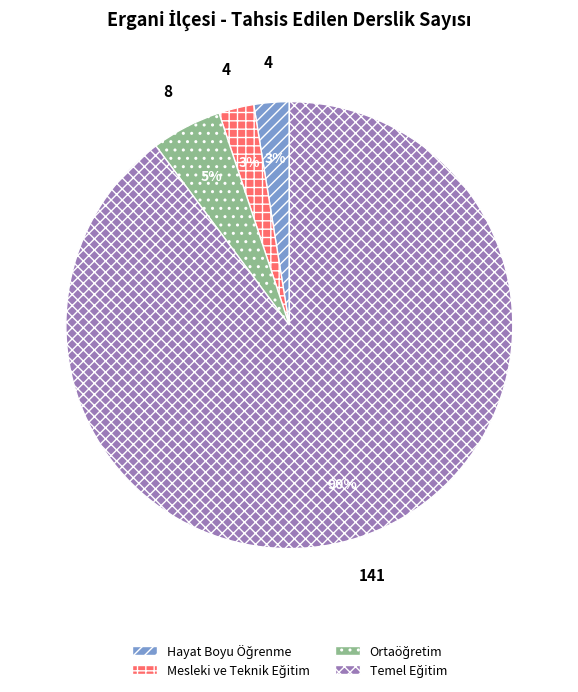

Is there a majority slice in this chart?

Yes